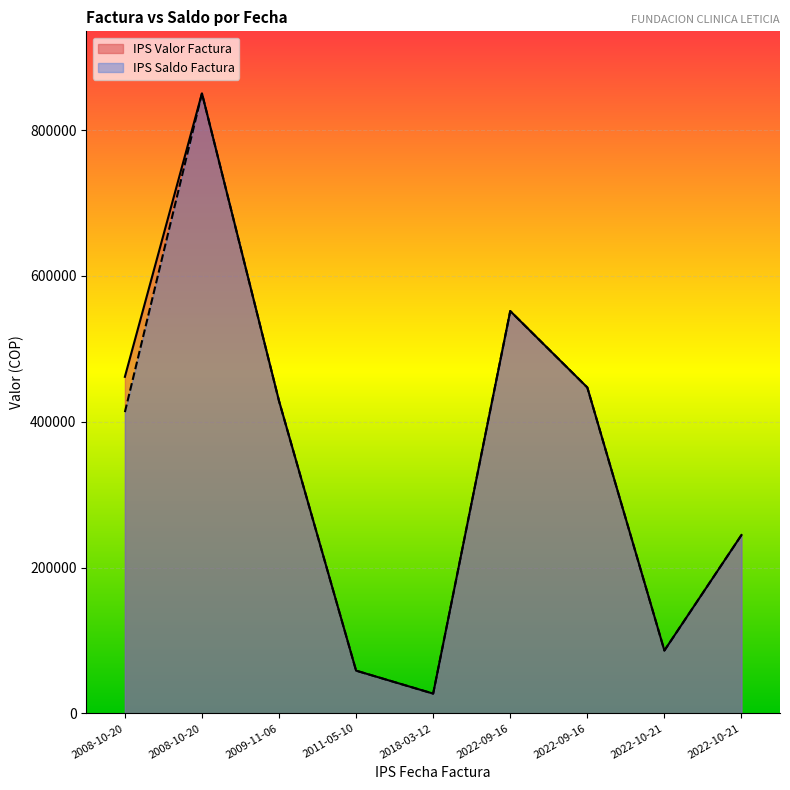

True or false: IPS Valor Factura and IPS Saldo Factura cross at least once.

False